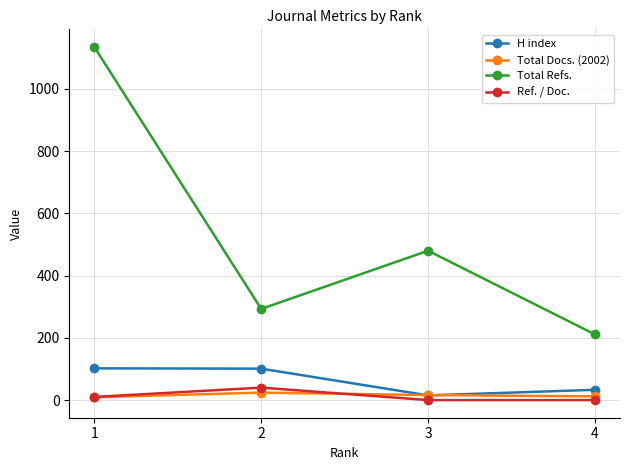

How many interior local peaks does the Total Refs. series have?

1